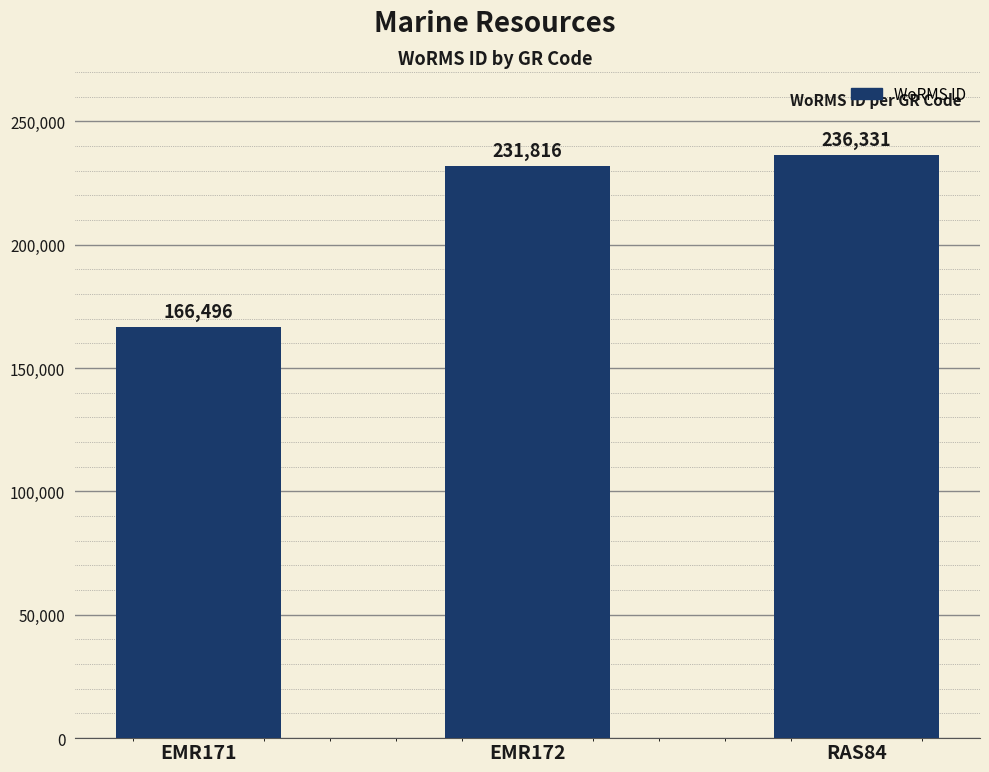

True or false: the data shows 231816 at EMR172.

True